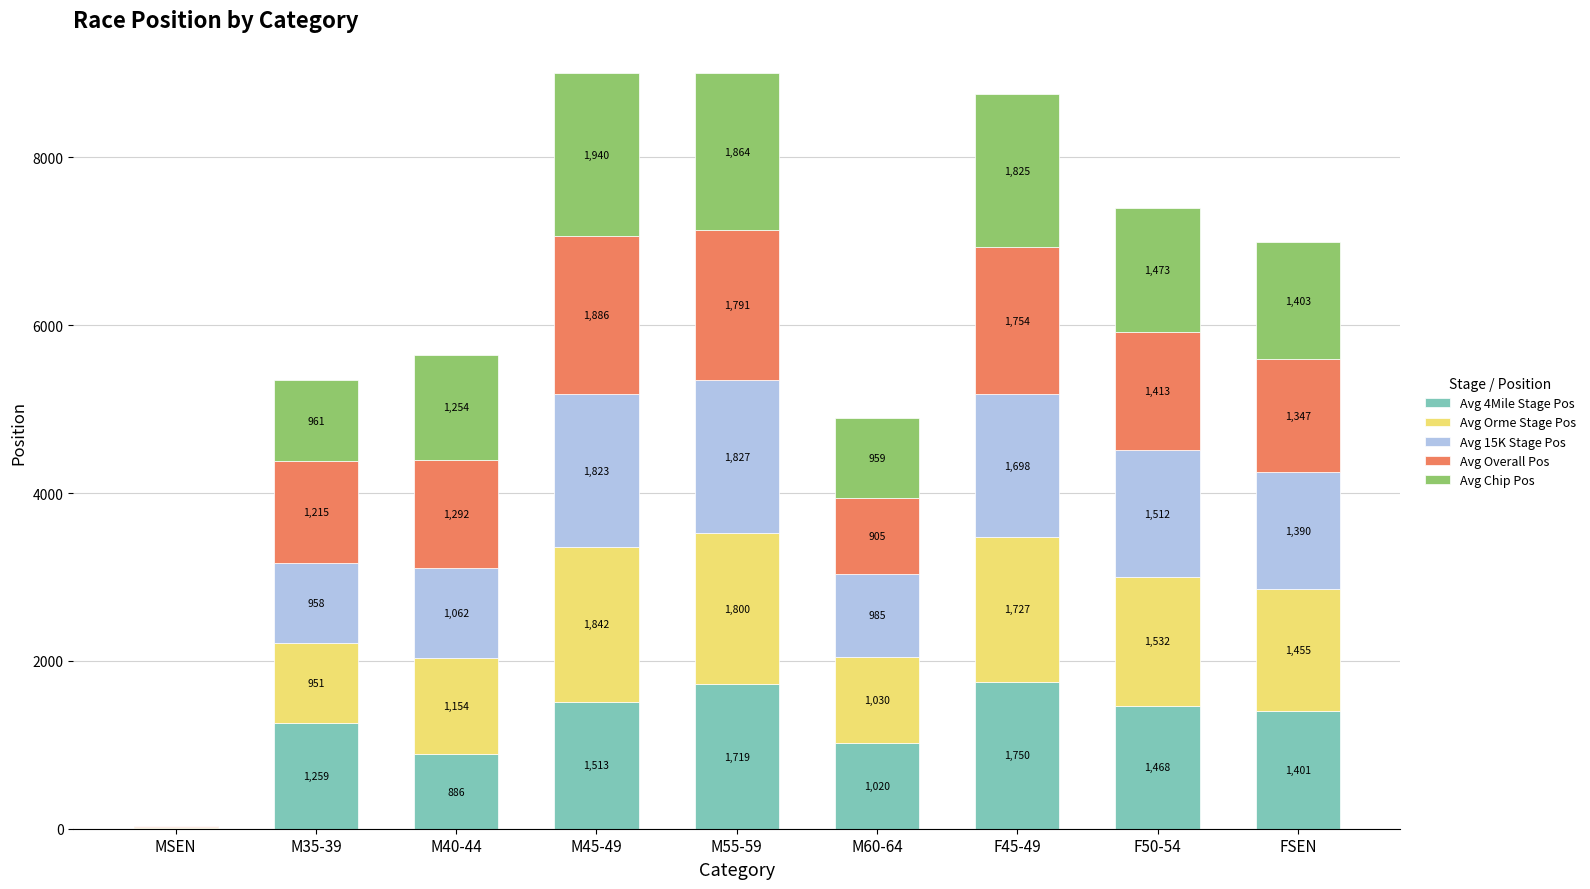

At which category is the sum across all series the highest?

M45-49